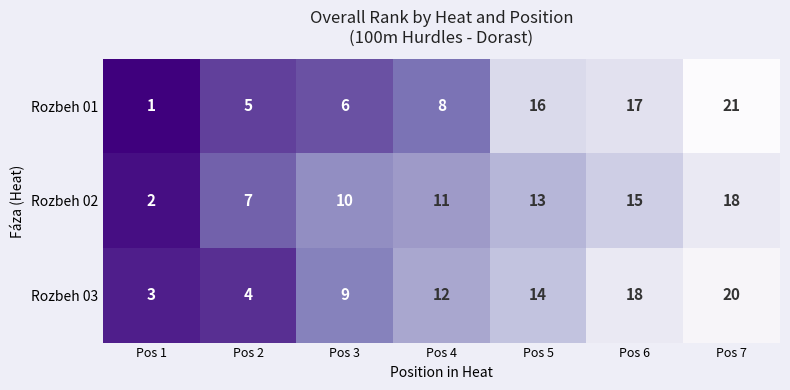

At which label is Rozbeh 02 closest to 10?

Pos 3